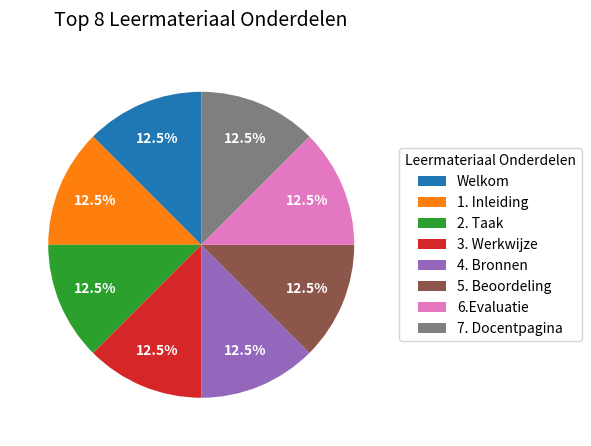

Does any single category account for the majority?

No